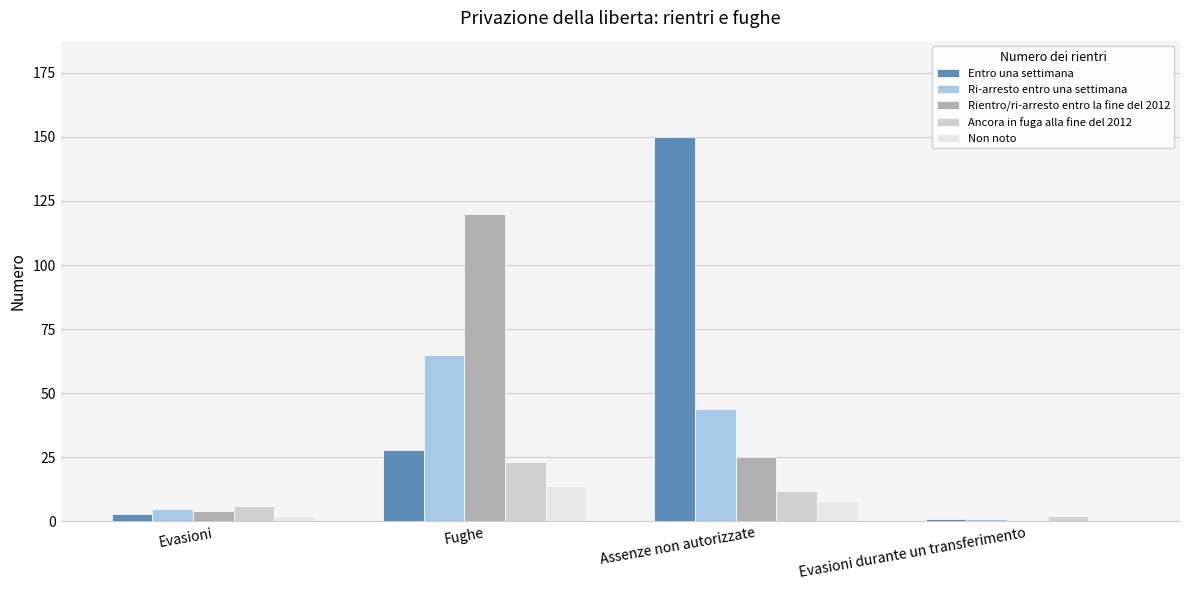

What is the total value across all series at Evasioni durante un transferimento?

4